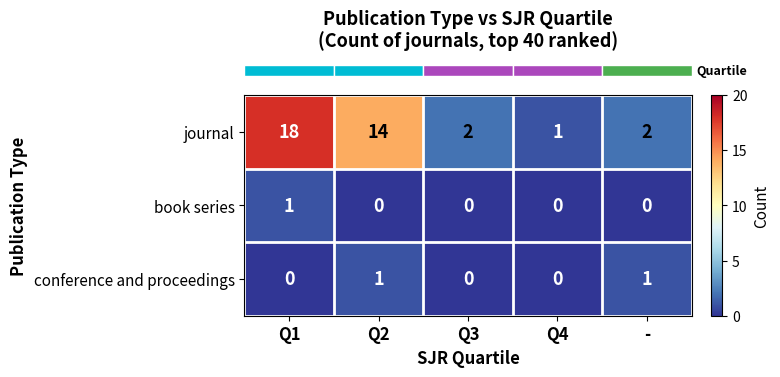

At which category is the sum across all series the highest?

Q1